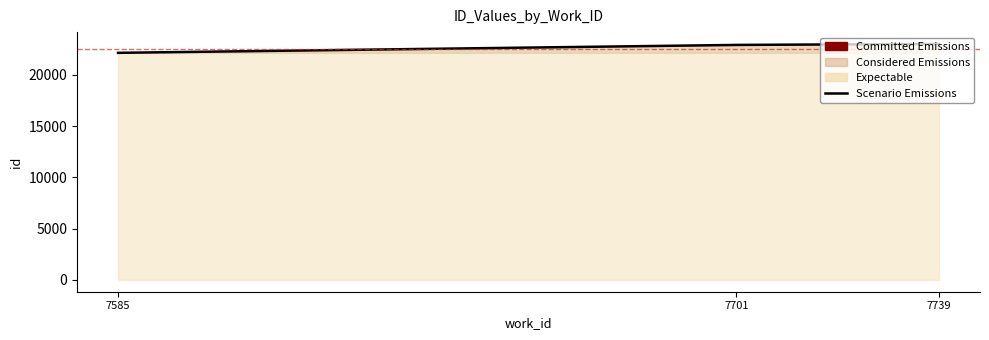

Which has a higher value, 7739 or 7701?

7739